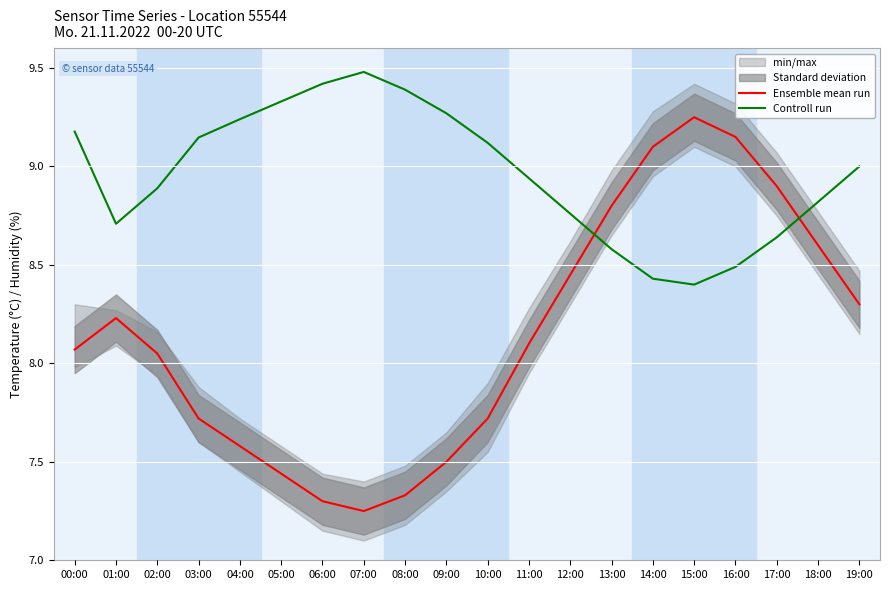

What is the label of the 19th point from the right?

01:00